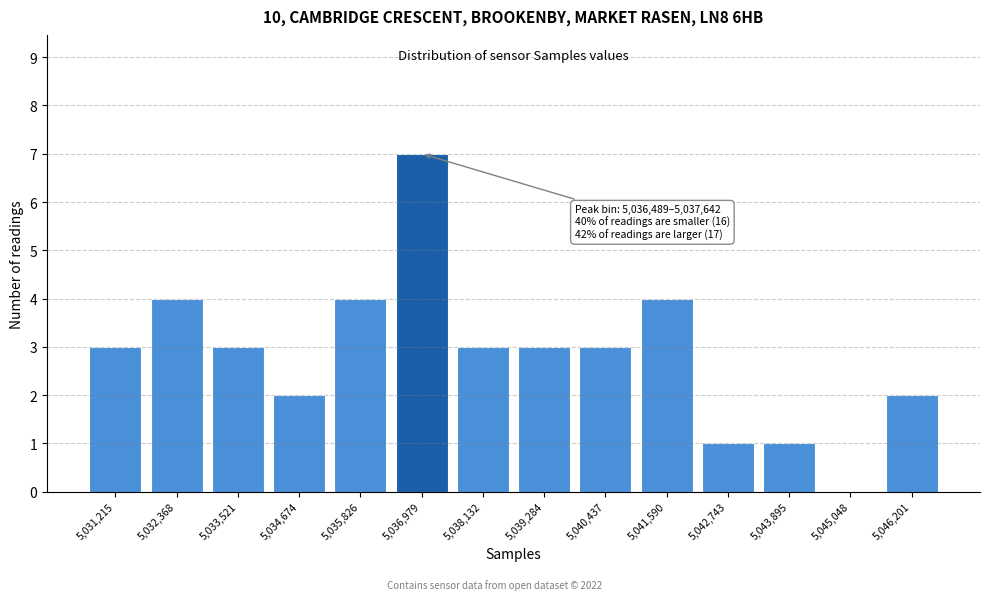

Over which range of the x-axis is the bar tallest?

5036400 to 5037600